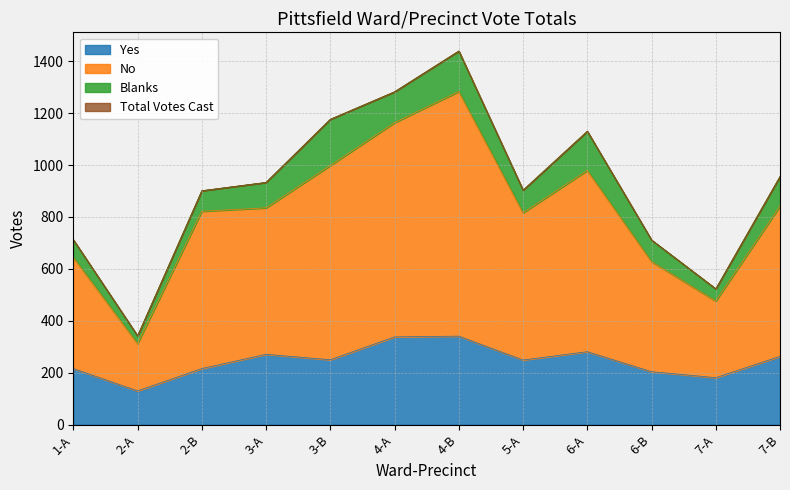

What is the label of the 2nd point from the left?

2-A